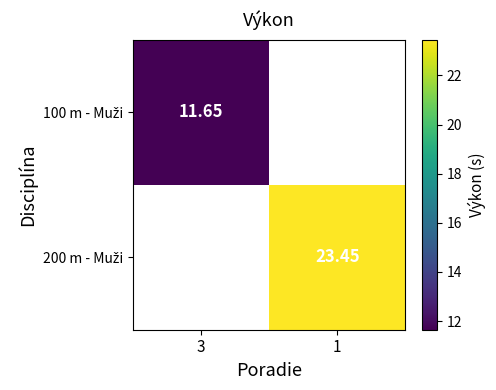

List the series in order of their overall mean, lowest first.

100 m - Muži, 200 m - Muži